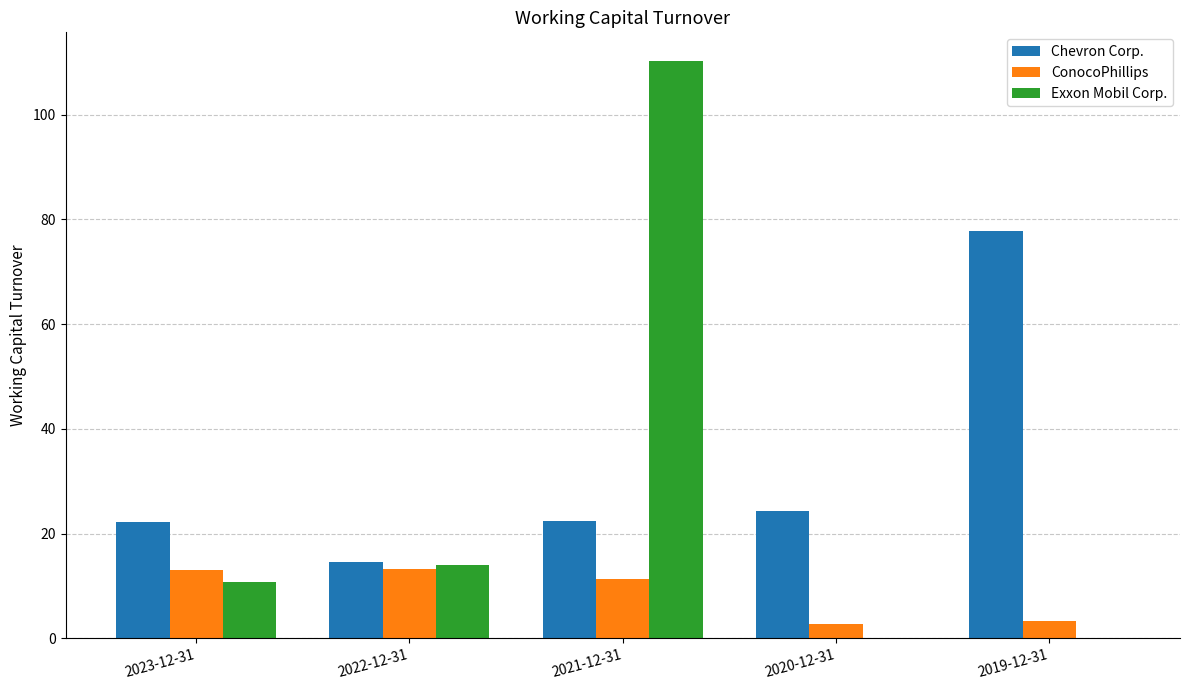

Read the Chevron Corp. value at 2019-12-31.

77.8